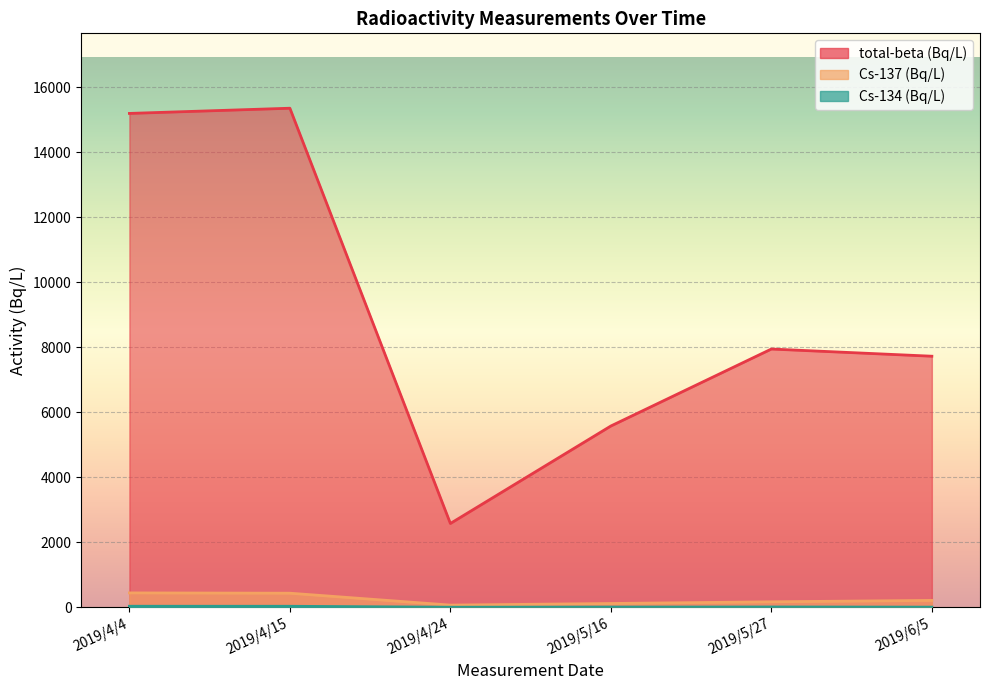

Is it true that Cs-137 (Bq/L) equals 216.8 at 2019/6/5?

True